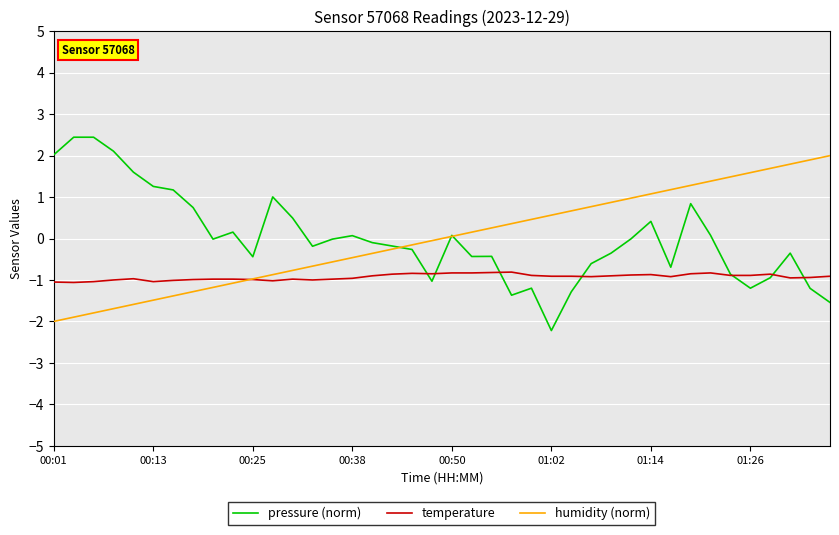

List the series in order of their peak value, highest first.

pressure (norm), humidity (norm), temperature